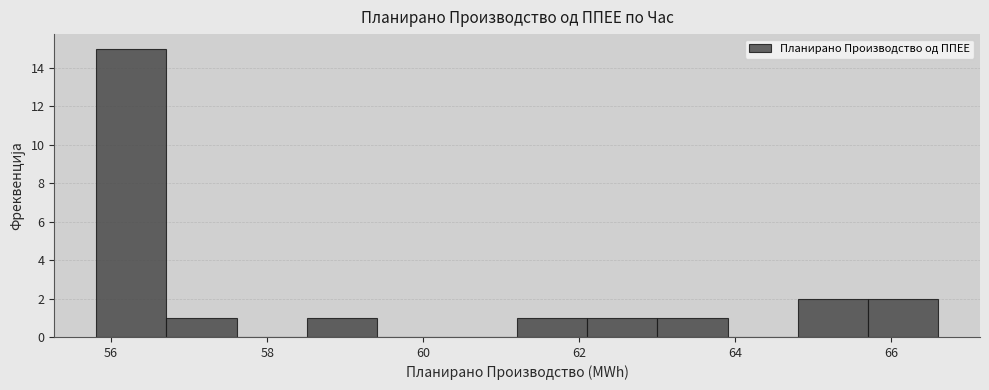

Reading left to right, transcribe this chart: for each bar, give the range it covers on the x-axis and its height. Neither the bar edges nor the heights are printed on the chart, so give them approximately, as read against the axes.

55.8 to 56.8: 15
56.8 to 57.6: 1
57.6 to 58.6: 0
58.6 to 59.4: 1
59.4 to 60.4: 0
60.4 to 61.2: 0
61.2 to 62.2: 1
62.2 to 63.0: 1
63.0 to 64.0: 1
64.0 to 64.8: 0
64.8 to 65.6: 2
65.6 to 66.6: 2